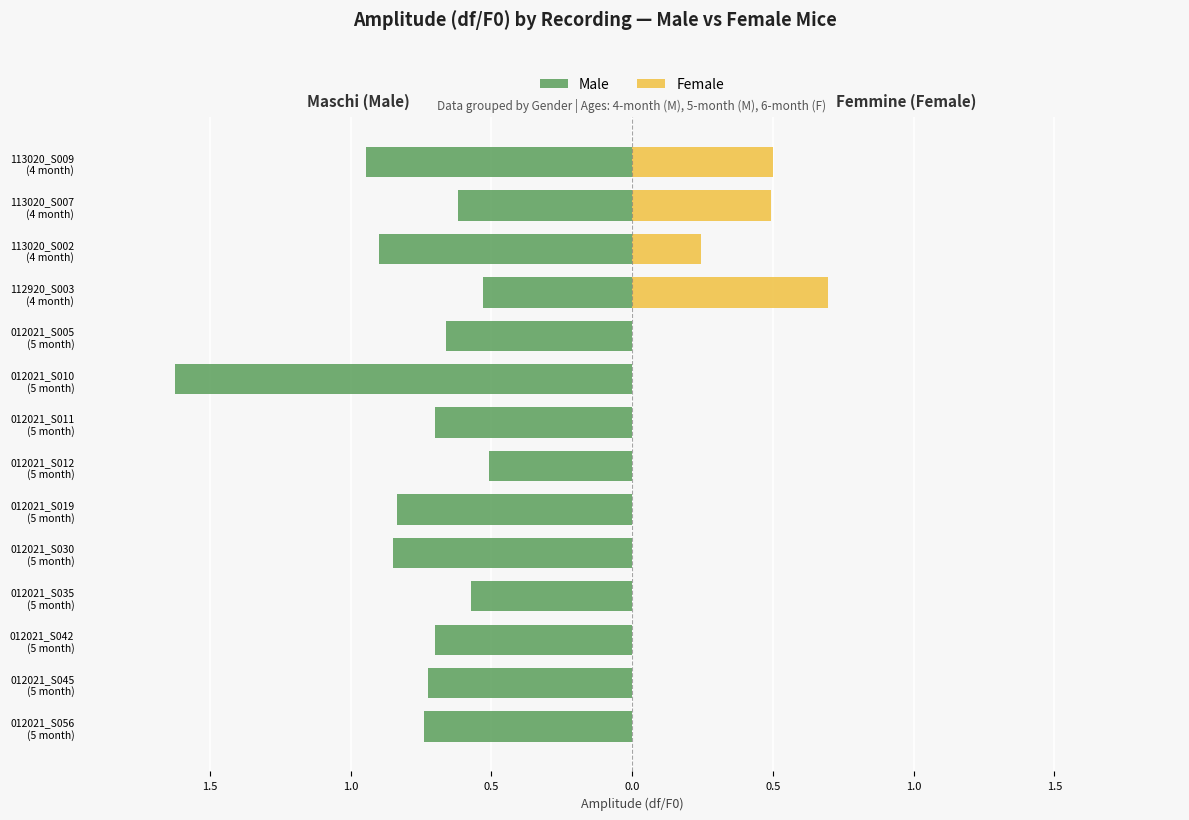

Reading left to right, transcribe all the data shown in this chart.

Male: -0.7	-0.7	-0.7	-0.6	-0.8	-0.8	-0.5	-0.7	-1.6	-0.7	-0.5	-0.9	-0.6	-0.9
Female: 0.0	0.0	0.0	0.0	0.0	0.0	0.0	0.0	0.0	0.0	0.7	0.2	0.5	0.5